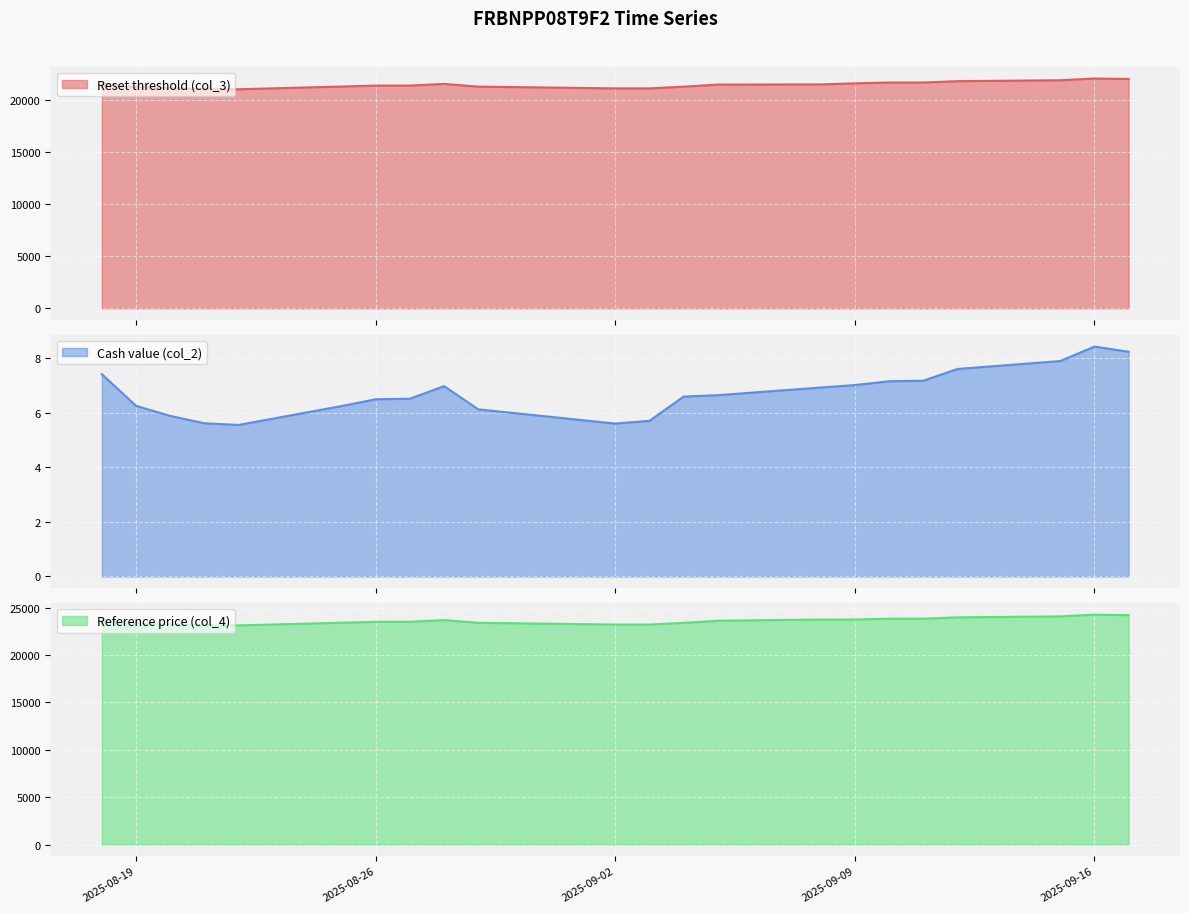

True or false: Reference price (col_4) has a value of 23231.1 at 2025-09-02.

True